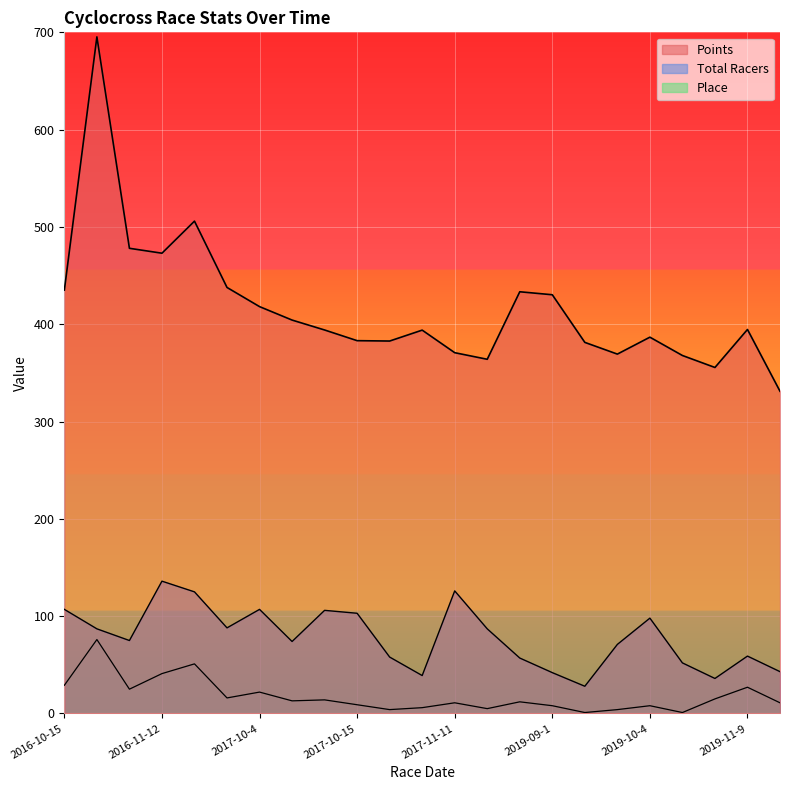

True or false: Points and Place cross at least once.

False